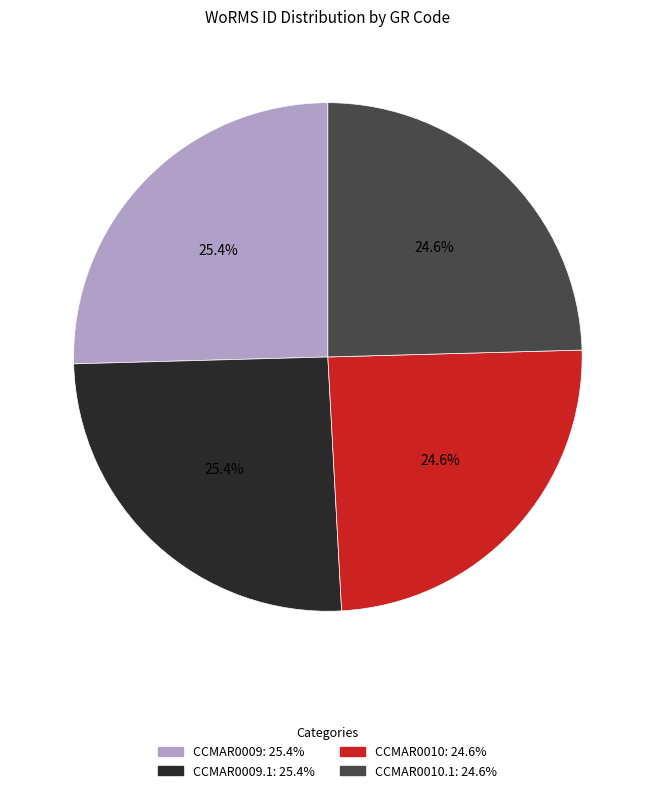

Is there any slice that represents more than half of the pie?

No